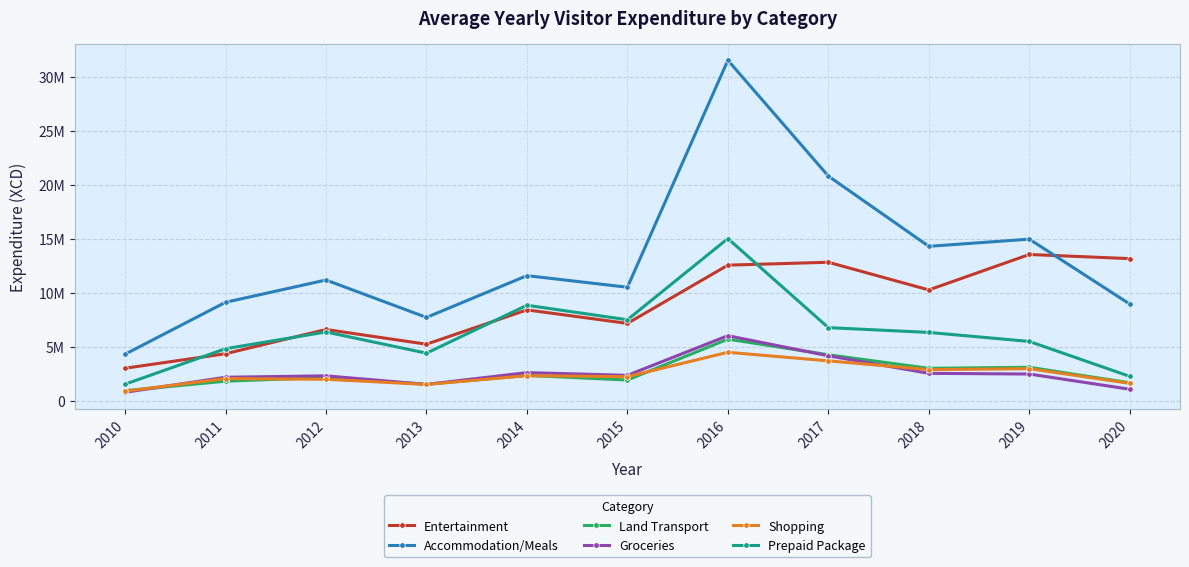

Is this an area chart (filled region under the line)?

No